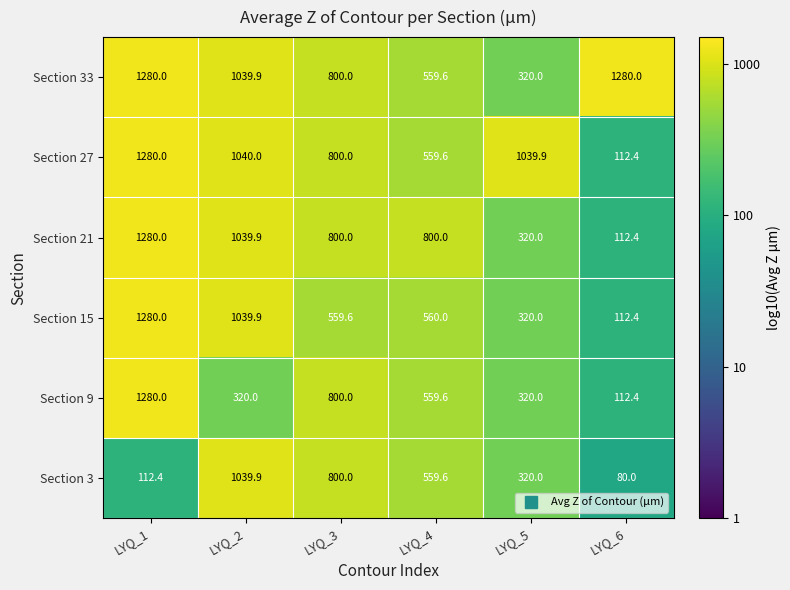

List the series in order of their overall mean, lowest first.

Section 3, Section 9, Section 15, Section 21, Section 27, Section 33